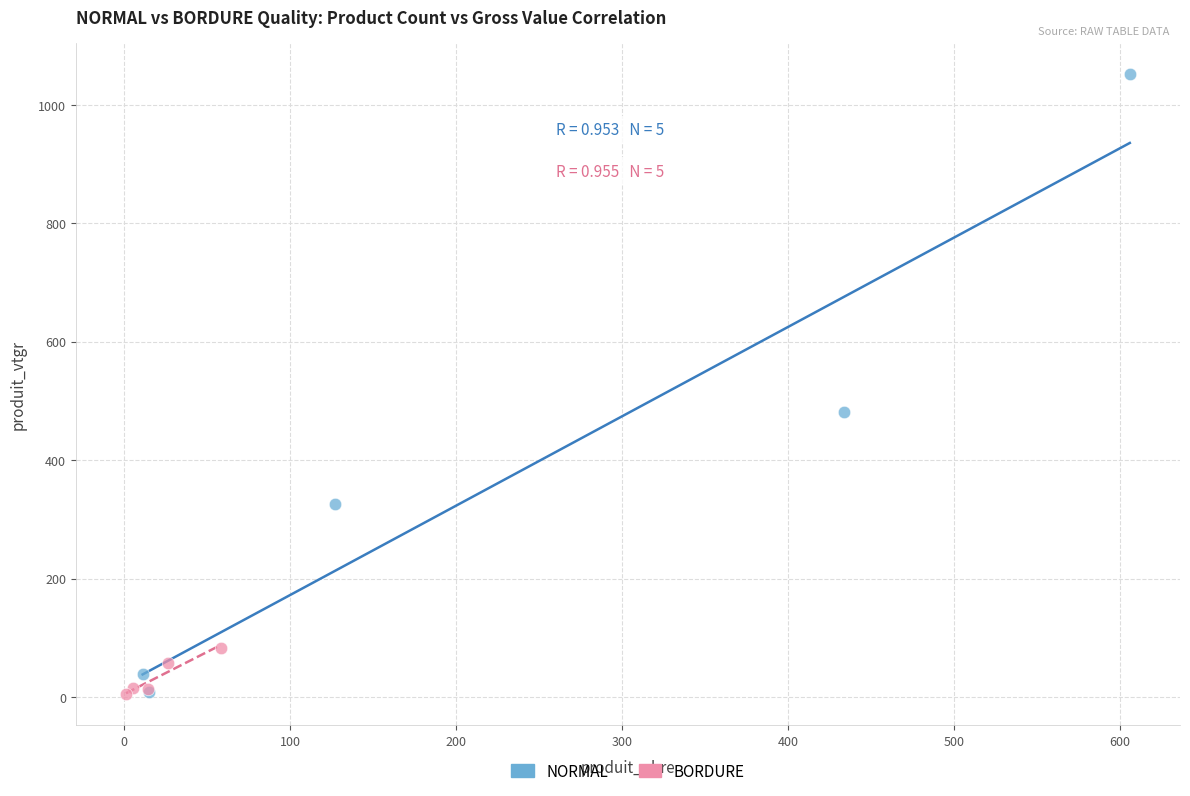

Which series has the widest spread of Y values?

NORMAL